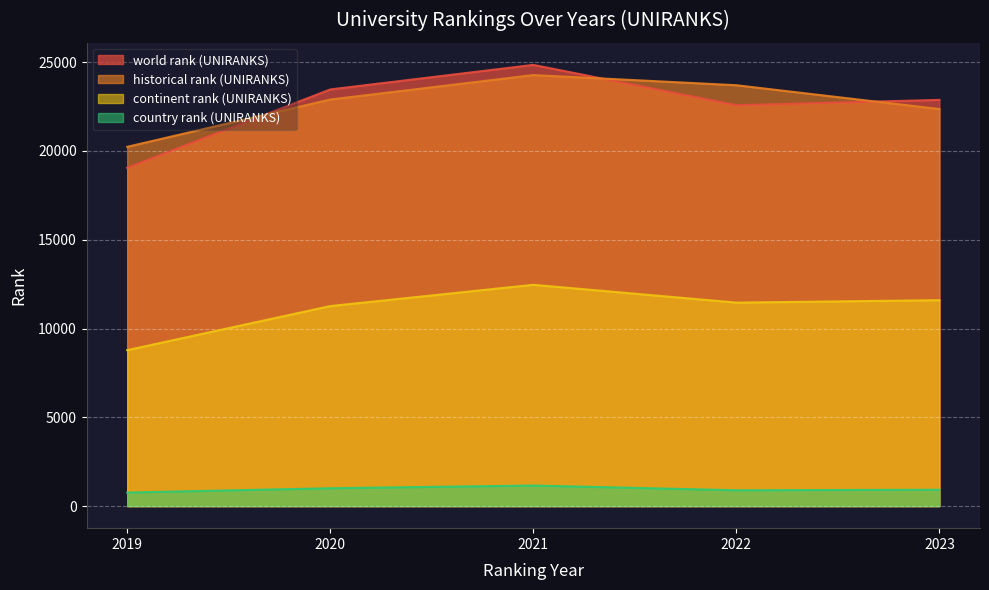

What is the total value across all series at 2019?

48825.0